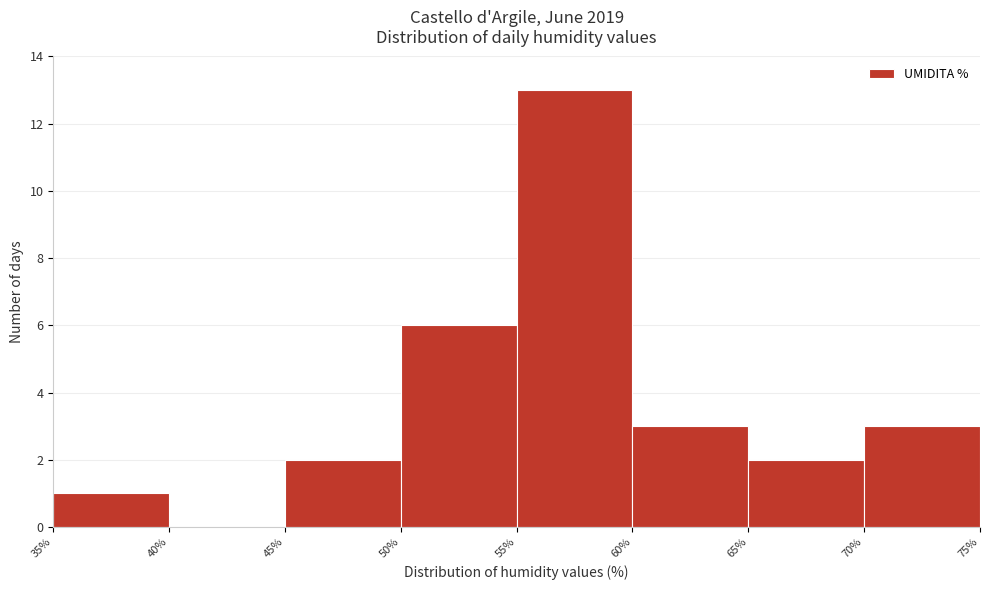

Reading left to right, list every bar in this chart as the range it spans on the x-axis followed by its height. The values are not printed on the chart, so give them approximately, as read against the axis.

35% to 40%: 1
40% to 45%: 0
45% to 50%: 2
50% to 55%: 6
55% to 60%: 13
60% to 65%: 3
65% to 70%: 2
70% to 75%: 3